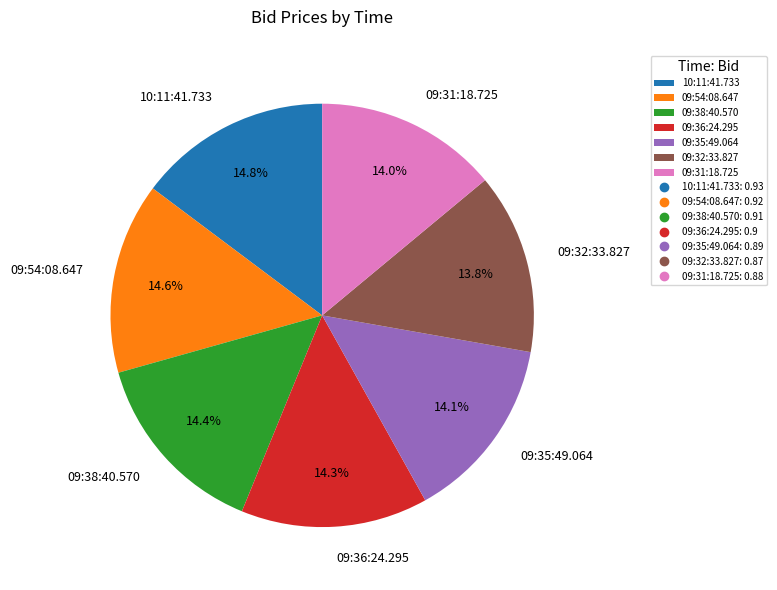

The 09:54:08.647 slice represents 15% of the pie. True or false?

True